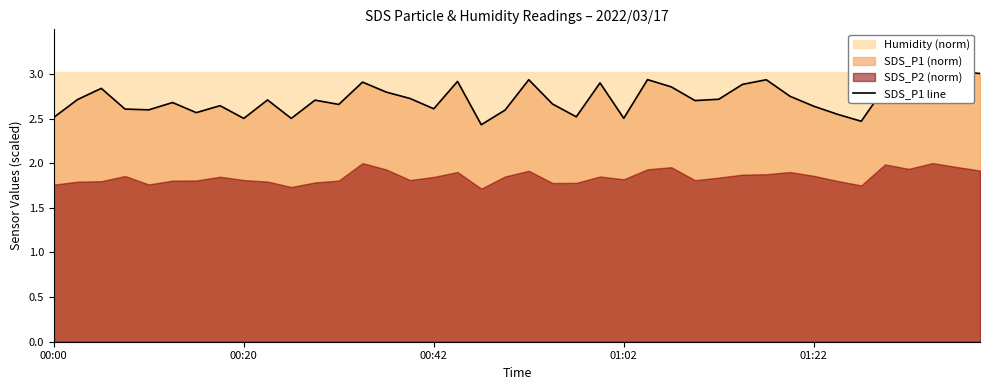

Does the chart have visible grid lines?

No